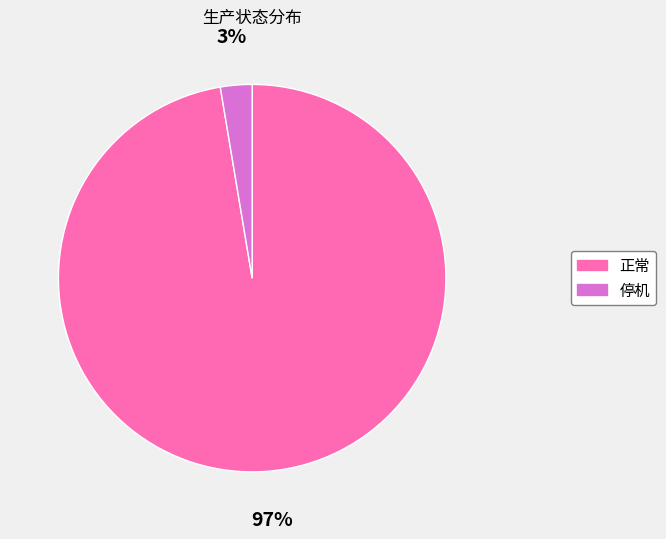

How many slices are in this pie chart?

2